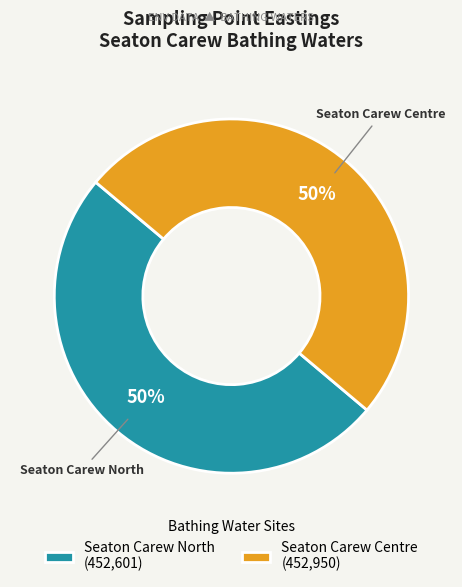

Count the number of slices in the pie.

2